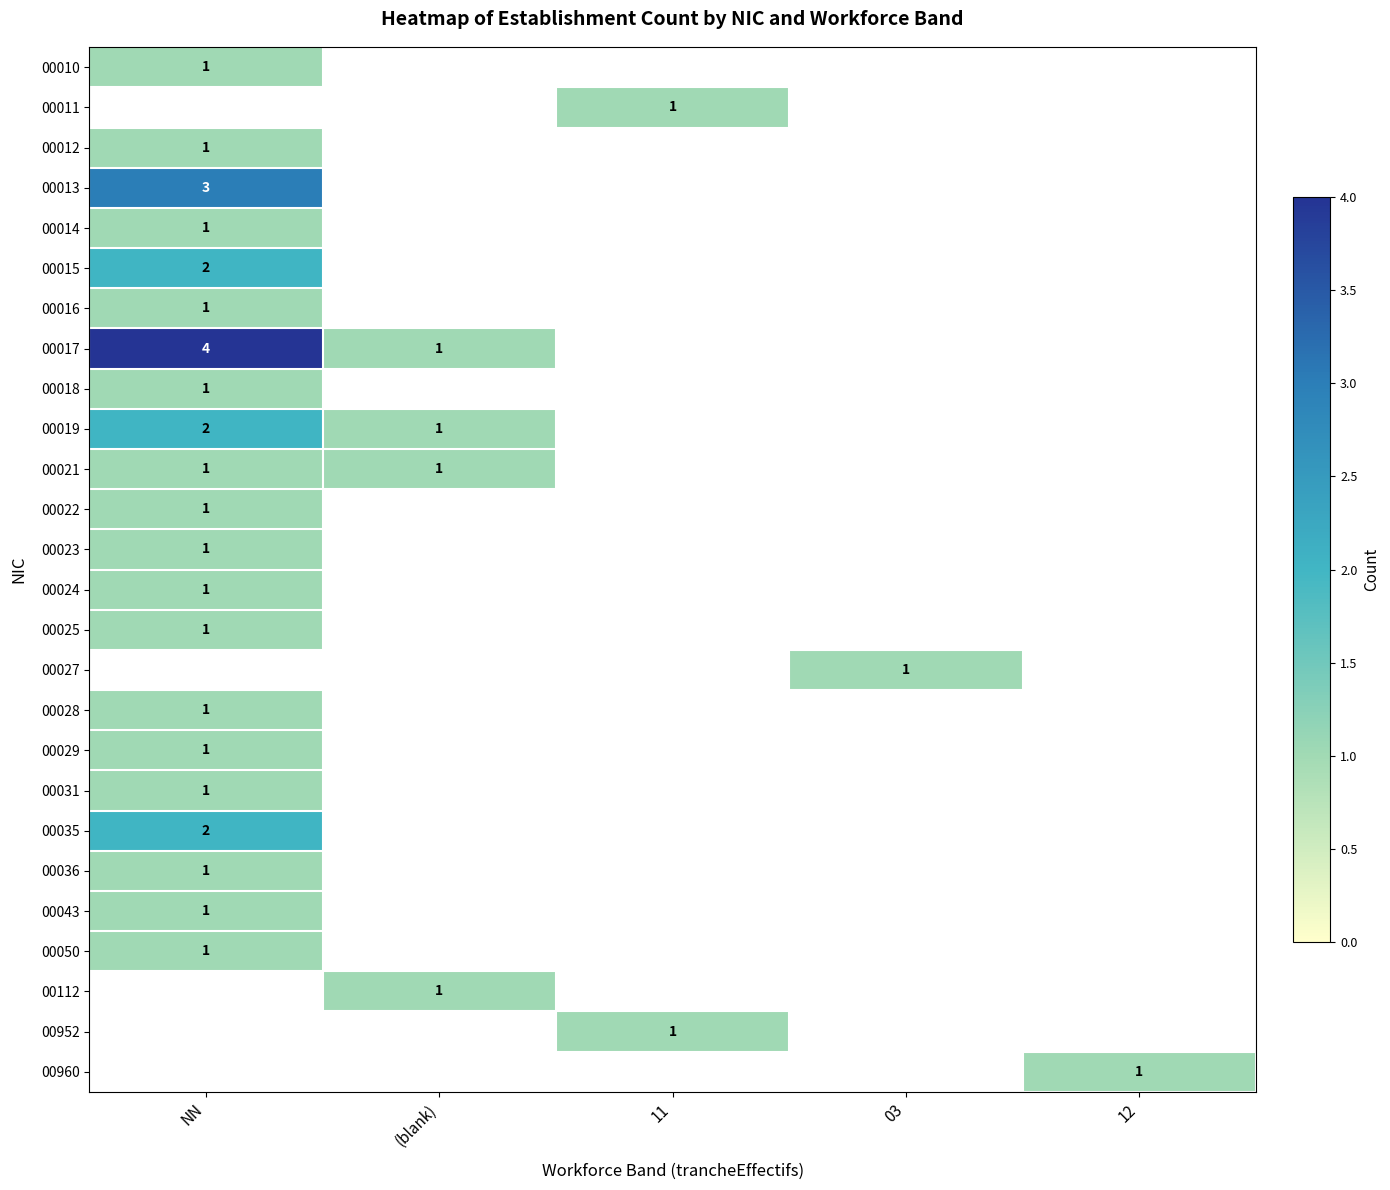

Count the number of data series in this chart.

26